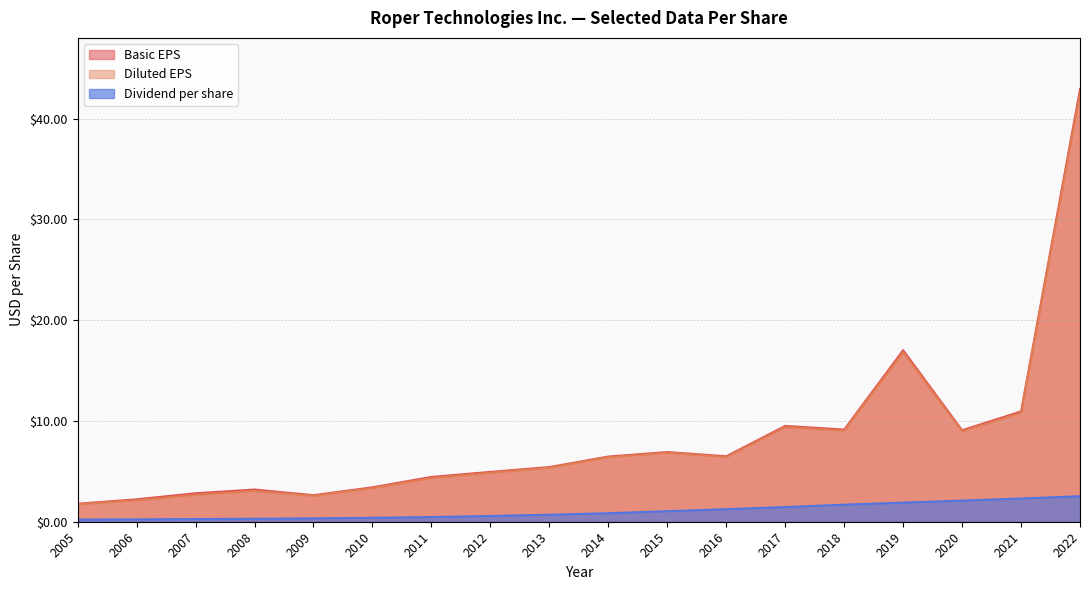

Reading left to right, transcribe all the data shown in this chart.

Basic EPS: 1.8	2.2	2.8	3.2	2.6	3.4	4.5	5.0	5.4	6.5	6.9	6.5	9.5	9.2	17.0	9.1	10.9	42.9
Diluted EPS: 1.7	2.1	2.7	3.1	2.6	3.3	4.3	4.9	5.4	6.4	6.8	6.4	9.4	9.1	16.8	9.0	10.8	42.5
Dividend per share: 0.2	0.2	0.3	0.3	0.3	0.4	0.5	0.6	0.7	0.8	1.1	1.2	1.5	1.7	1.9	2.1	2.3	2.5